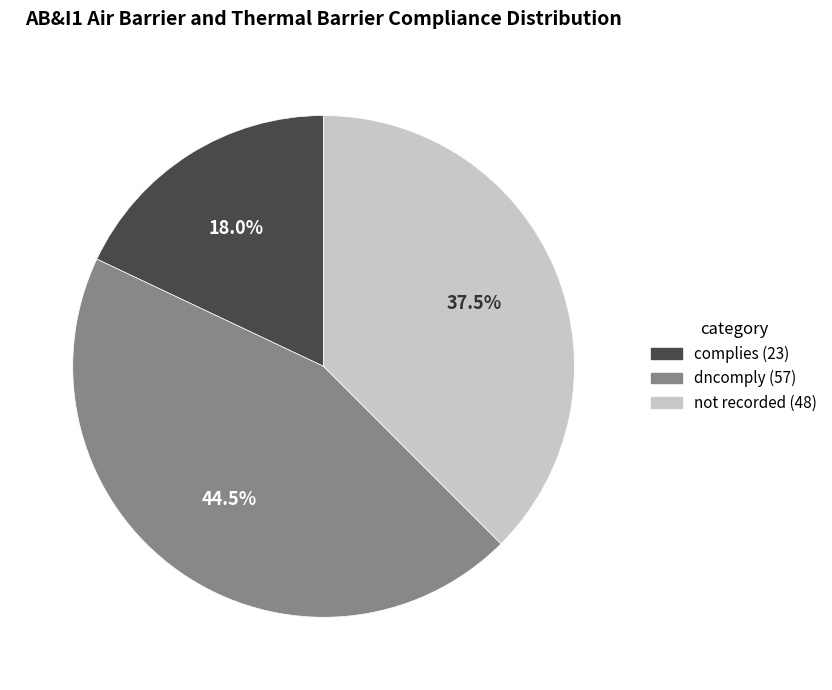

Is there a majority slice in this chart?

No